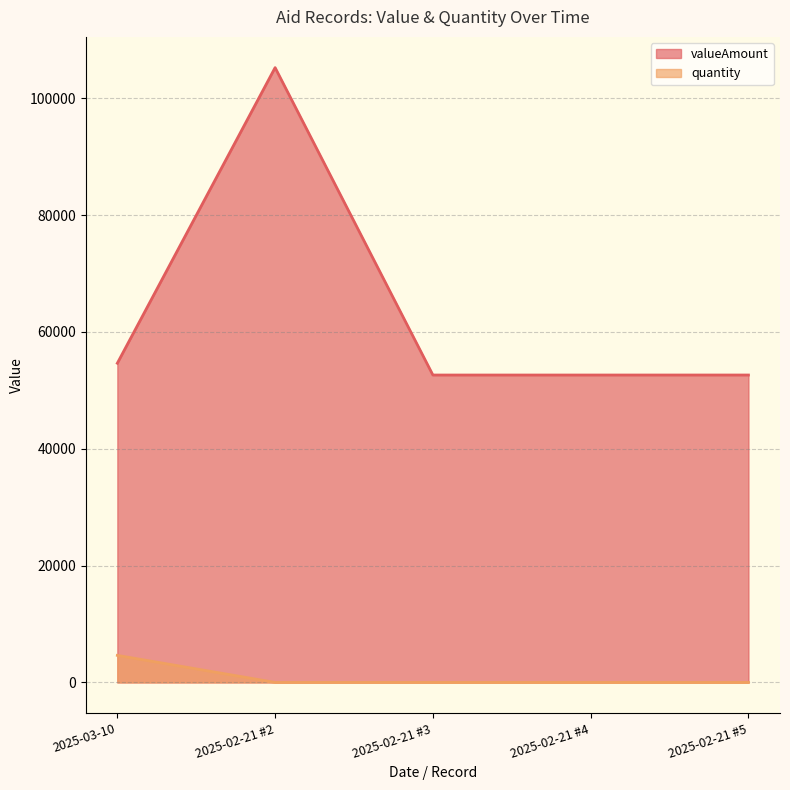

True or false: quantity has a value of 1.0 at 2025-02-21 #2.

False